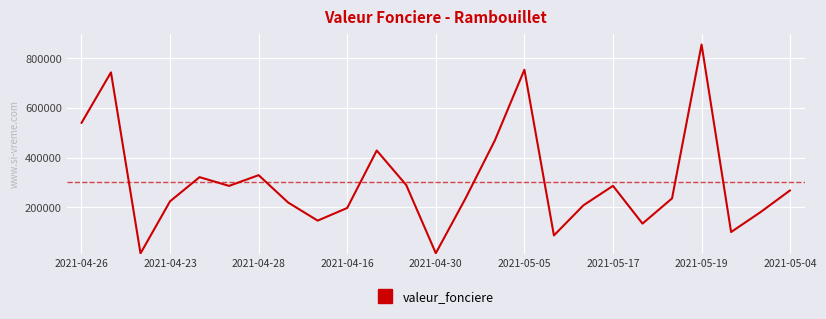

What is the greatest value displayed?

856000